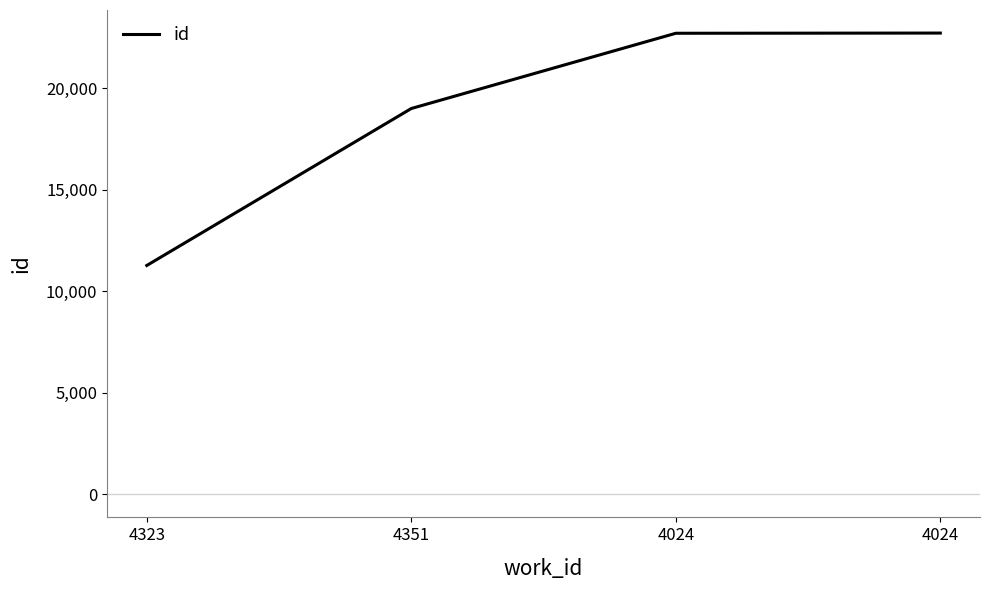

How many series are shown in this chart?

1